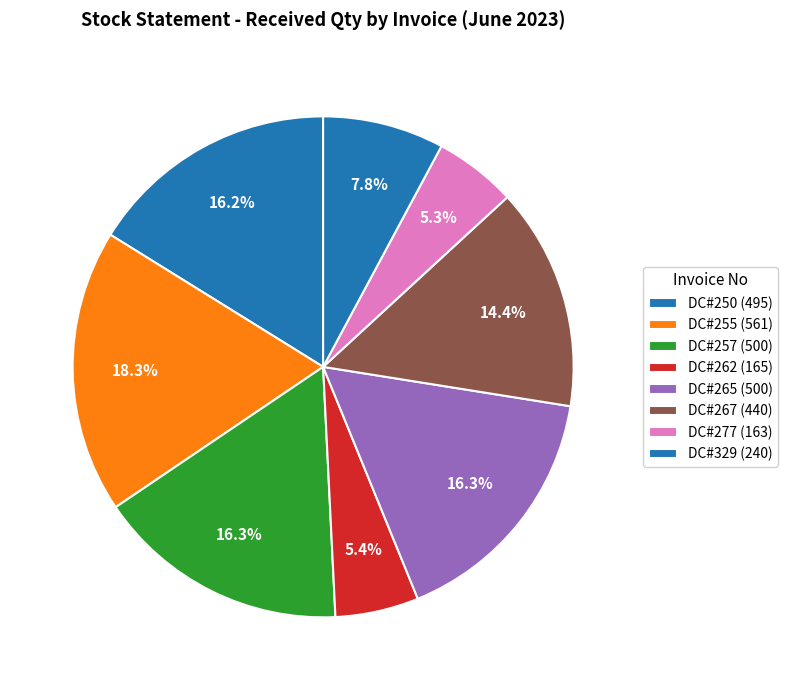

How many segments does this pie chart have?

8